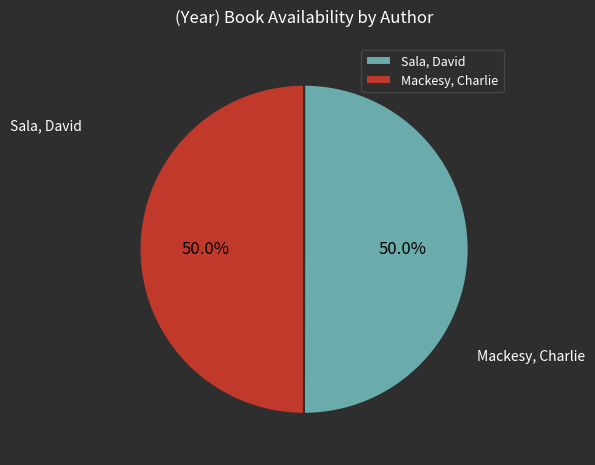

To the nearest percent, what is the average slice percentage?

50%